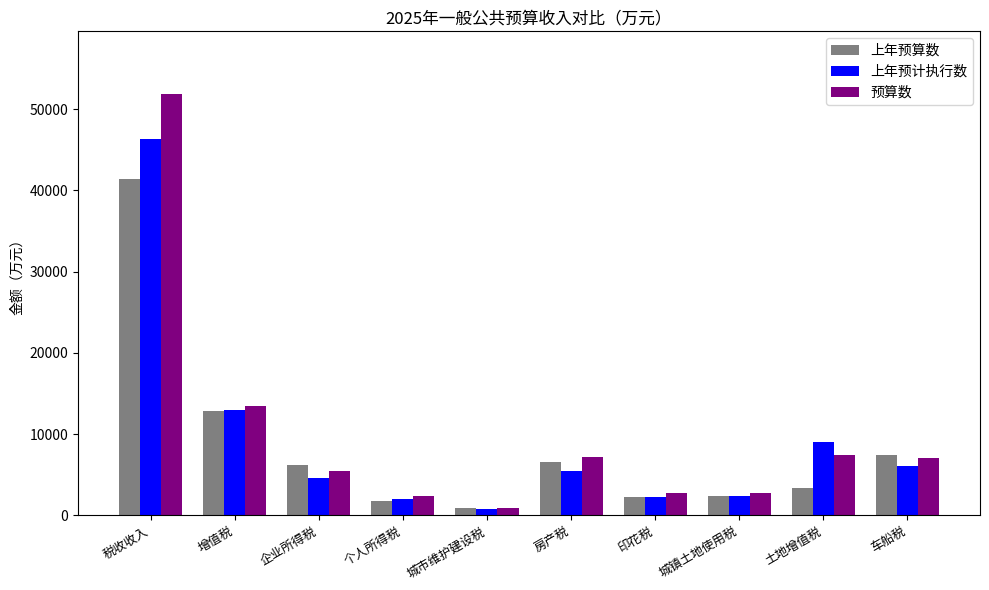

The 上年预算数 series shows 10020.9 at 房产税. True or false?

False